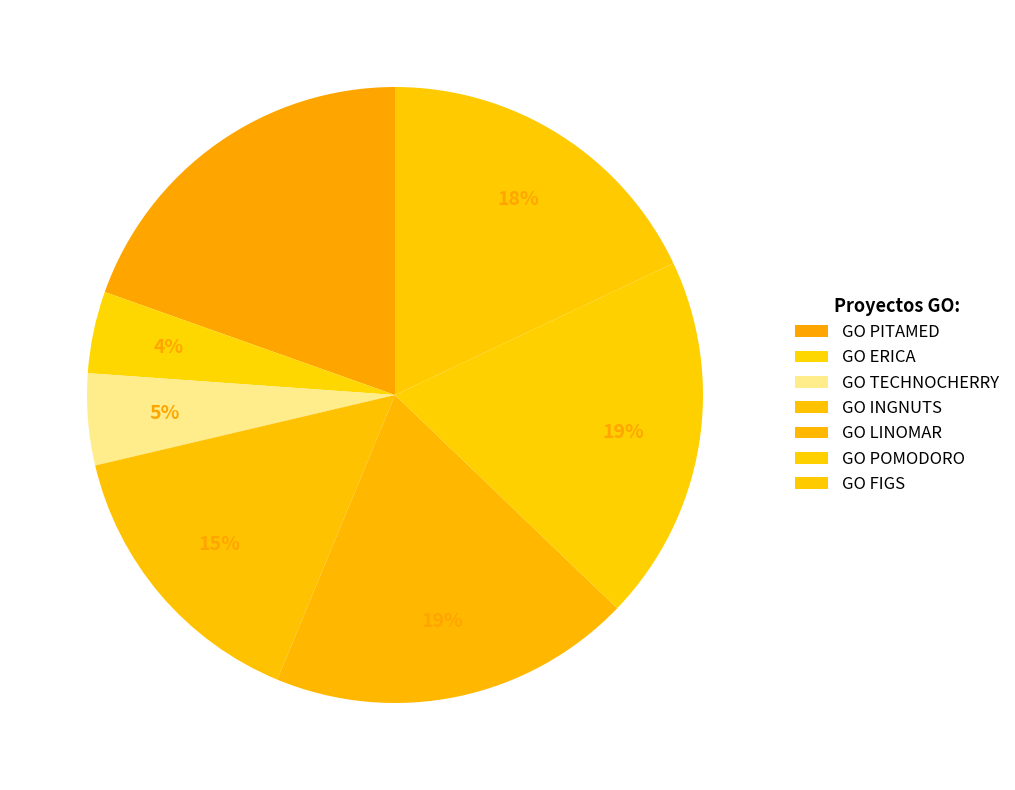

Which has a higher value, GO PITAMED or GO POMODORO?

GO PITAMED